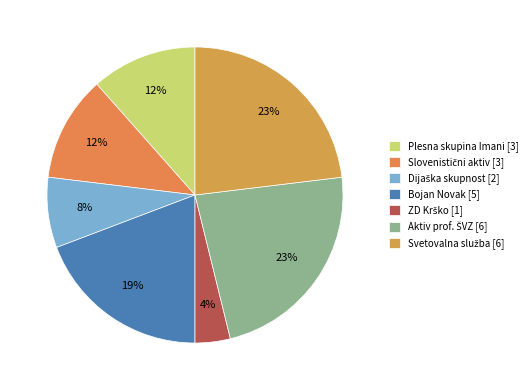

Do Dijaška skupnost and Slovenistični aktiv together represent more than half of the pie?

No